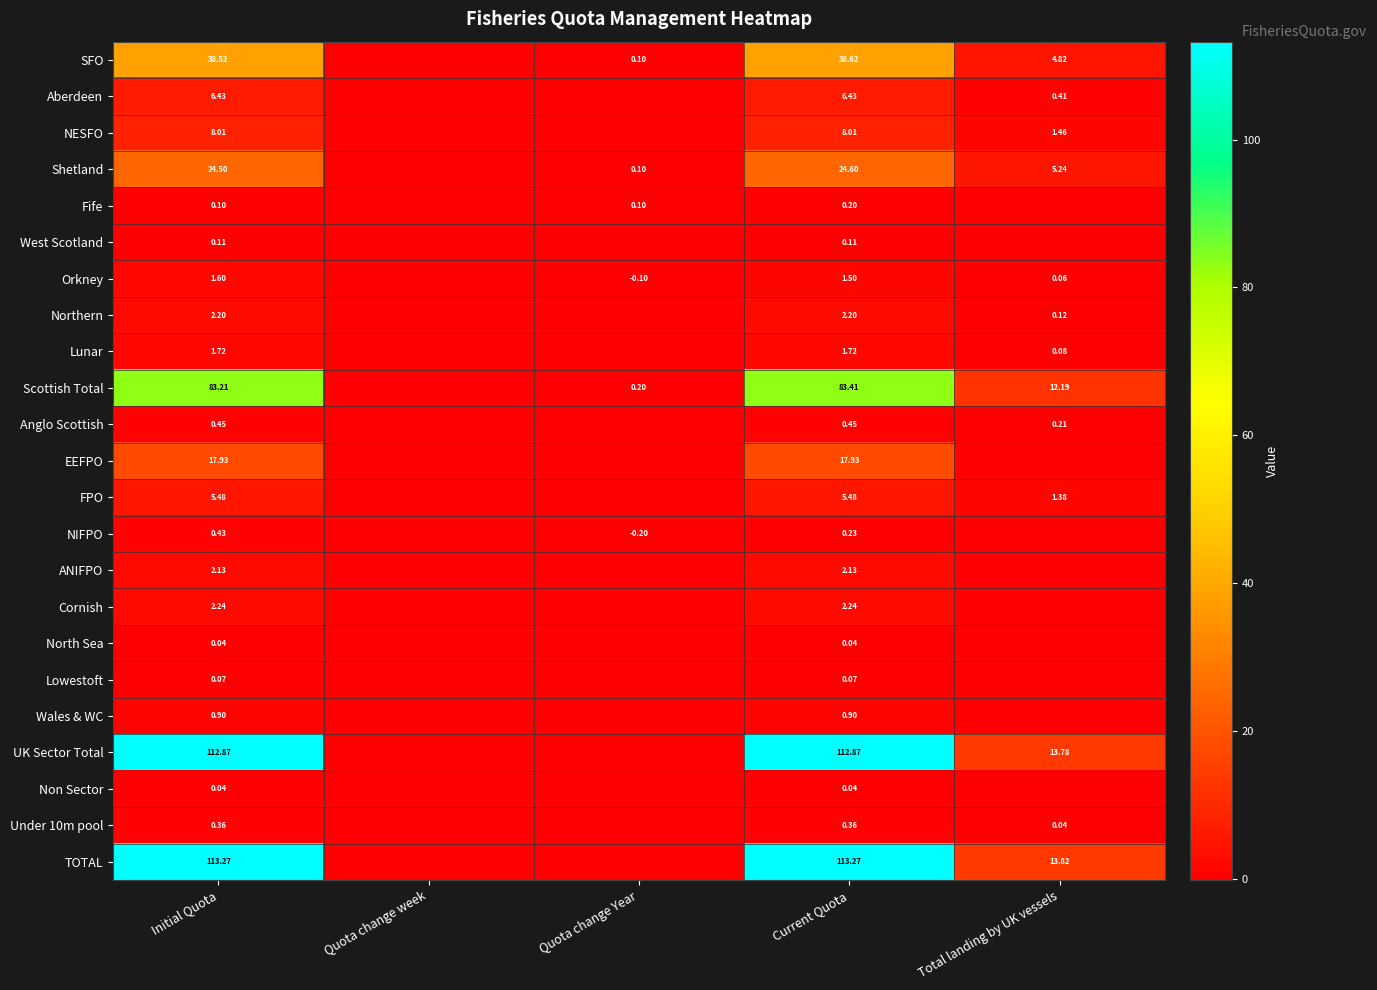

Is the value of FPO at Initial Quota greater than the value of Cornish at Initial Quota?

Yes